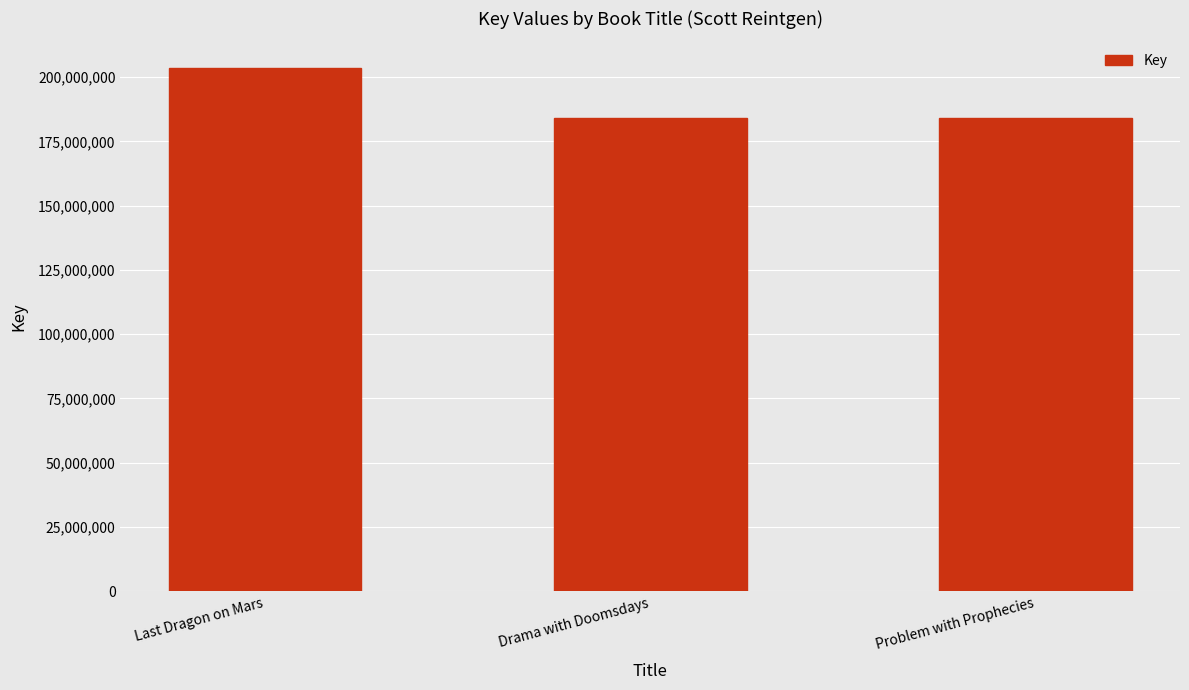

What value does the data have at Last Dragon on Mars, to the nearest 100?

203696700